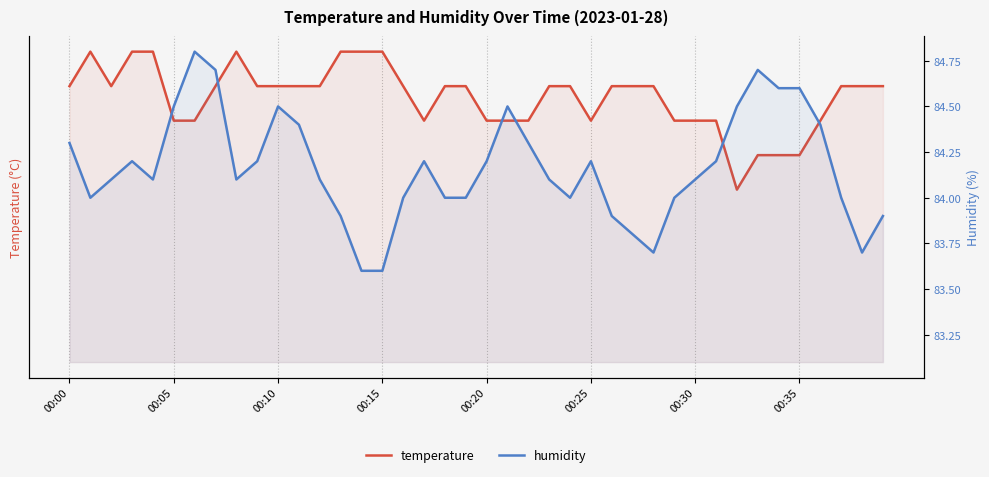

Is it true that humidity equals 84.5 at 21?

True